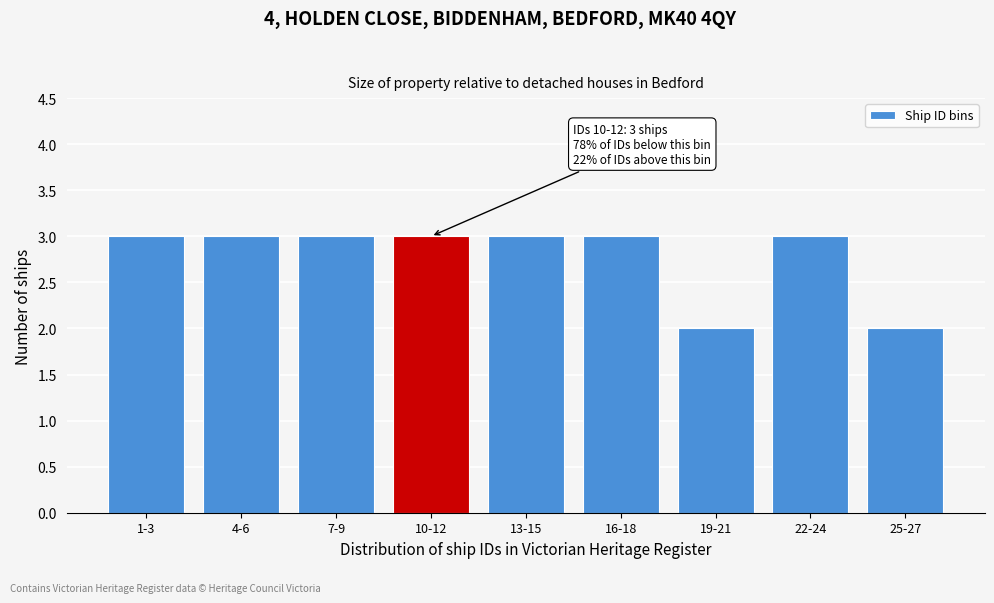

Reading left to right, extract all data points from this chart.

1-3=3	4-6=3	7-9=3	10-12=3	13-15=3	16-18=3	19-21=2	22-24=3	25-27=2